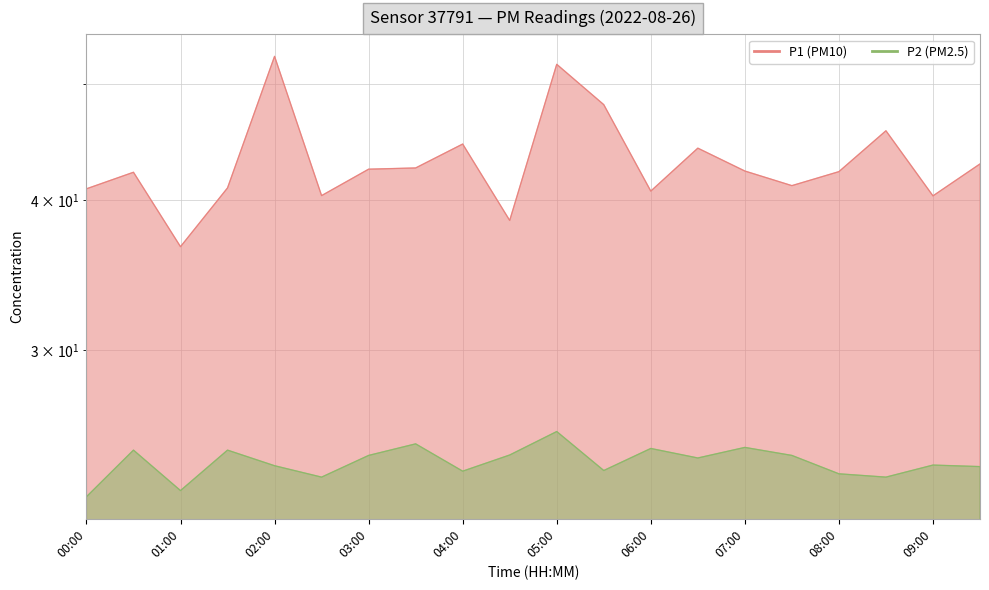

How many values in the P2 series exceed 24?

12